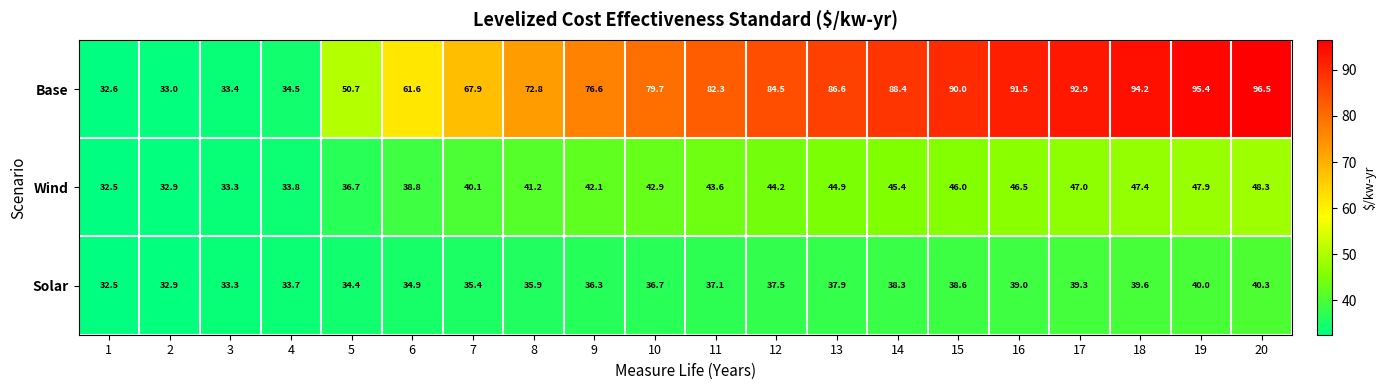

Which label corresponds to the smallest value in the chart?

1